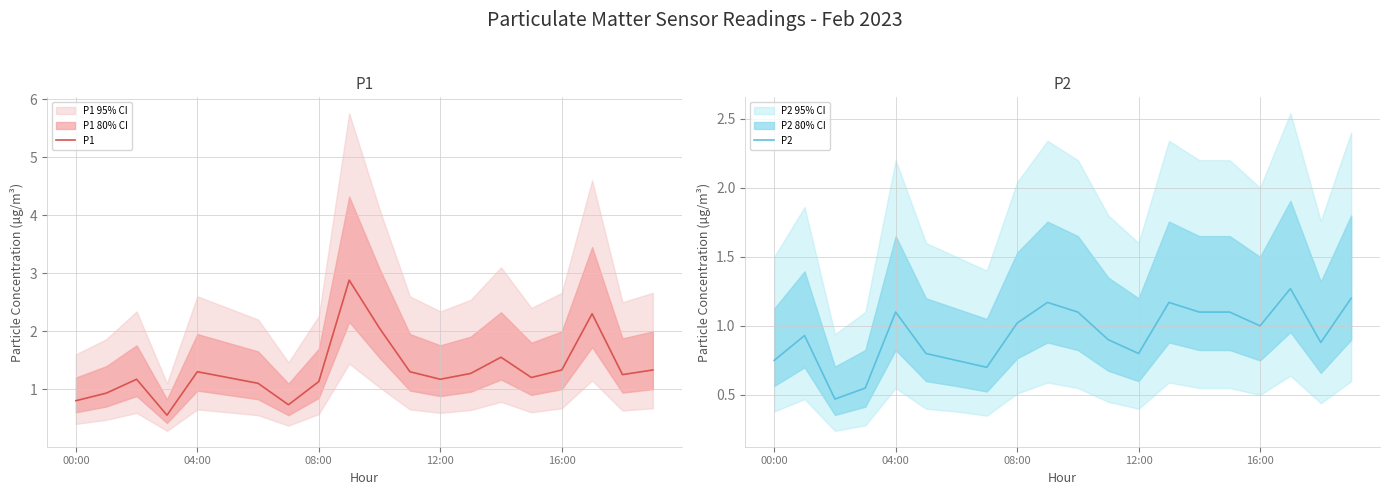

What are all the series names shown in the legend?

P1, P2